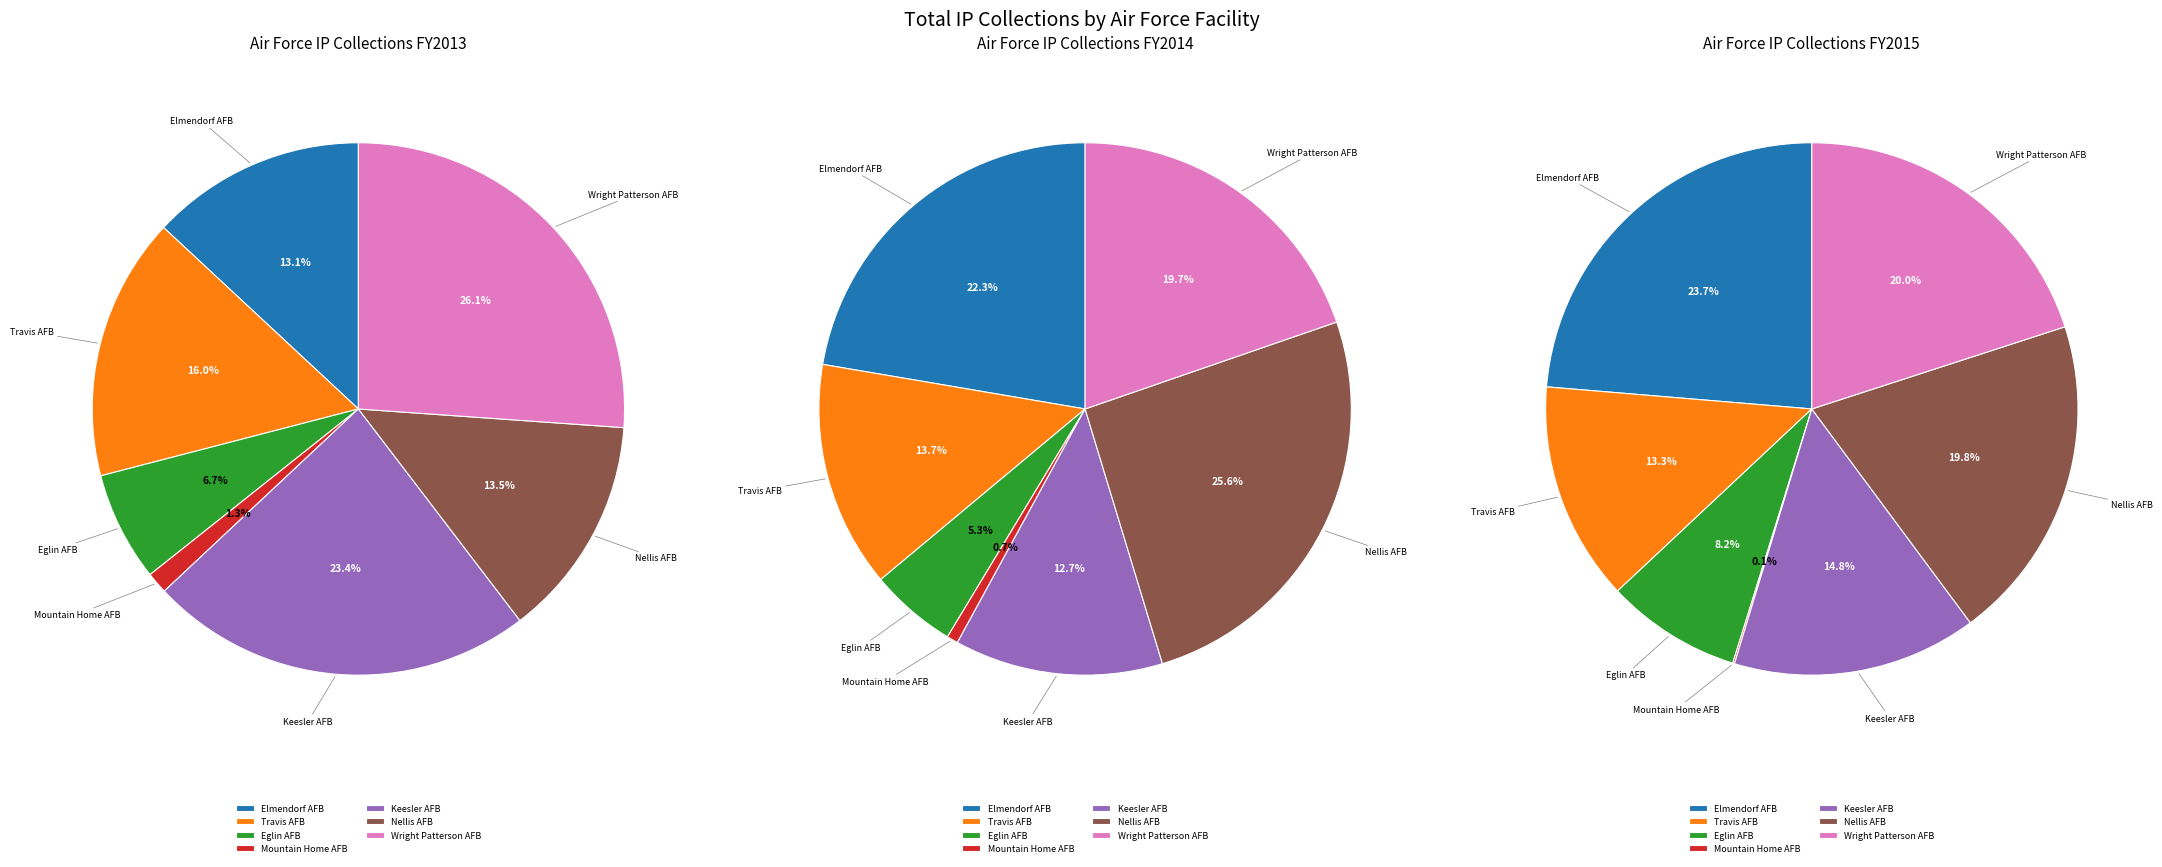

To the nearest percent, what portion does Travis AFB represent?

14%